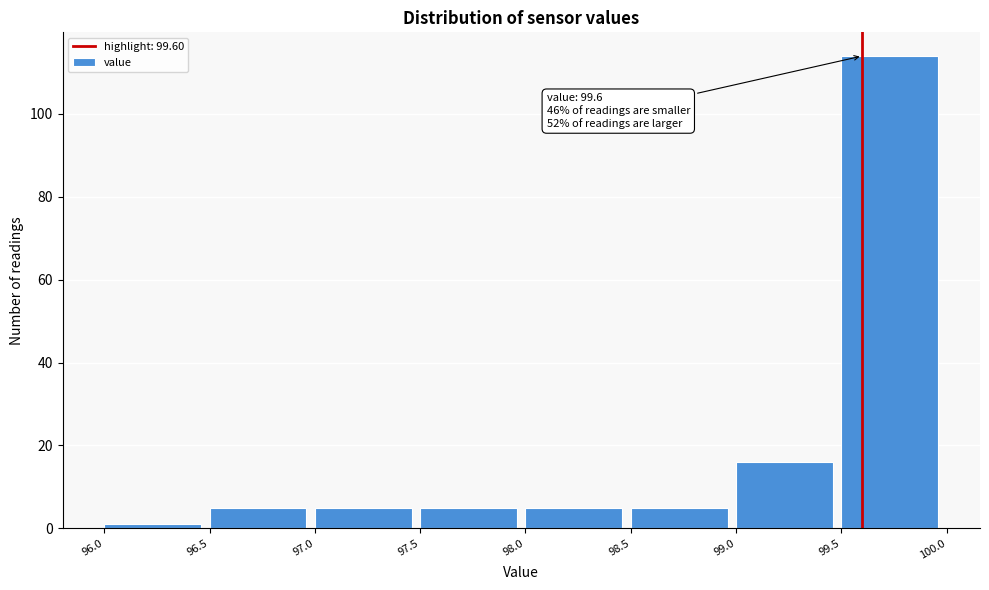

Which range on the x-axis has the tallest bar?

99.5 to 100.0